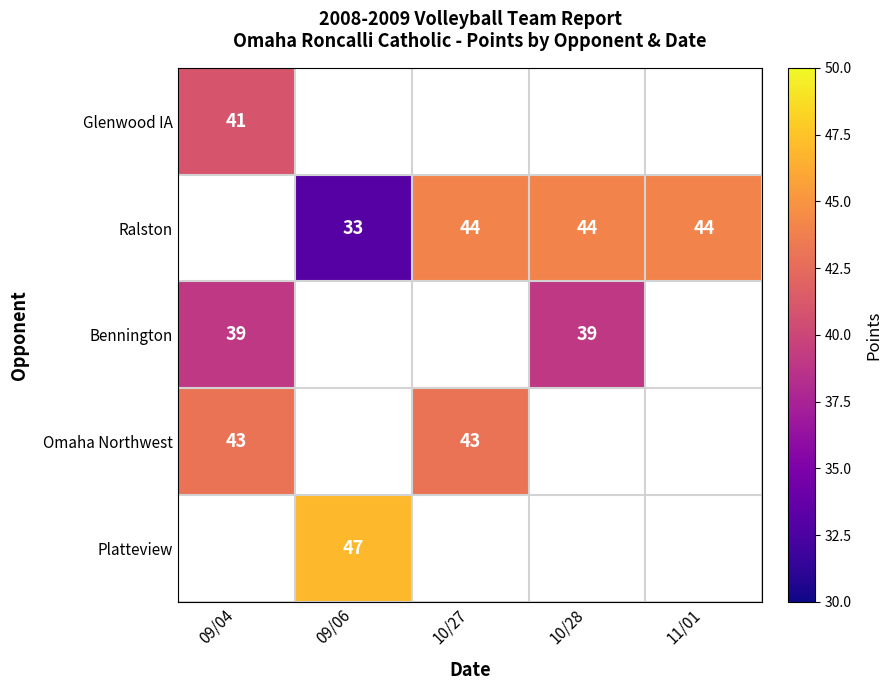

At how many categories does at least one series exceed 45?

1